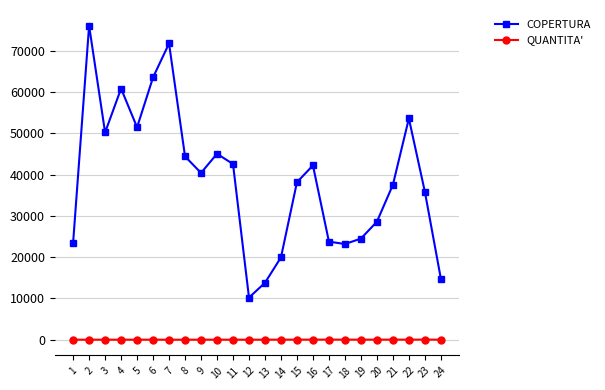

What is the greatest value displayed?

76053